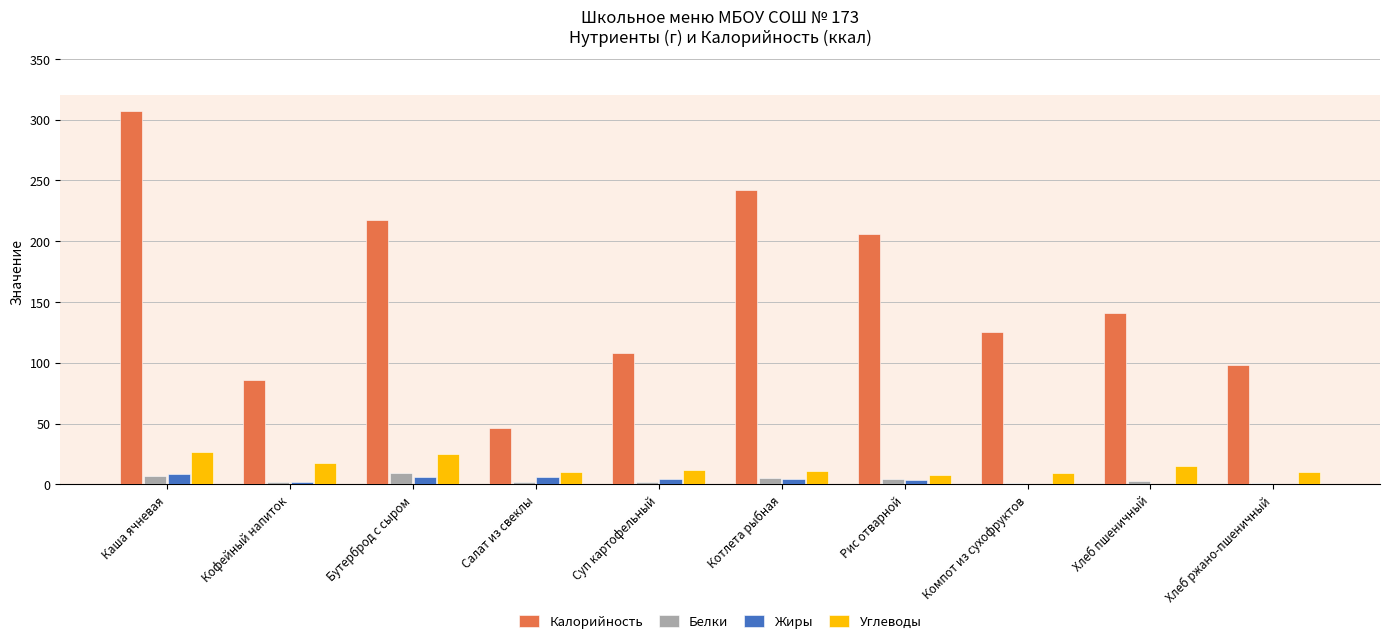

Is it true that Калорийность equals 46.6 at Салат из свеклы?

True